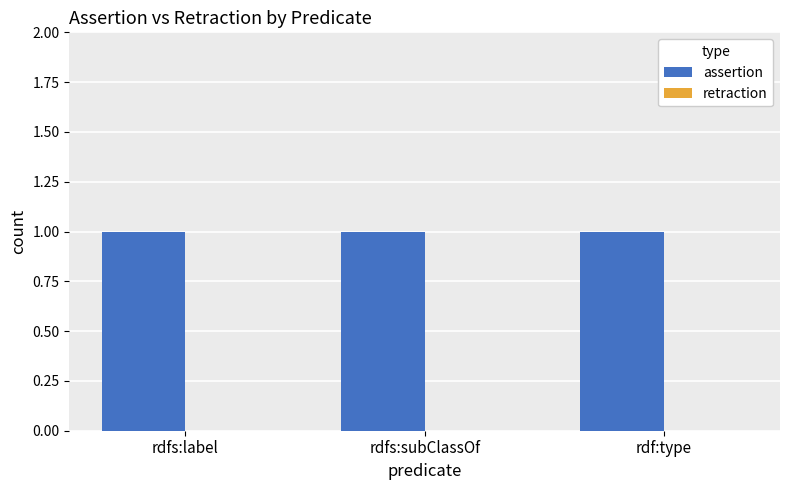

What is the value of the assertion bar at the 1st from the left?

1